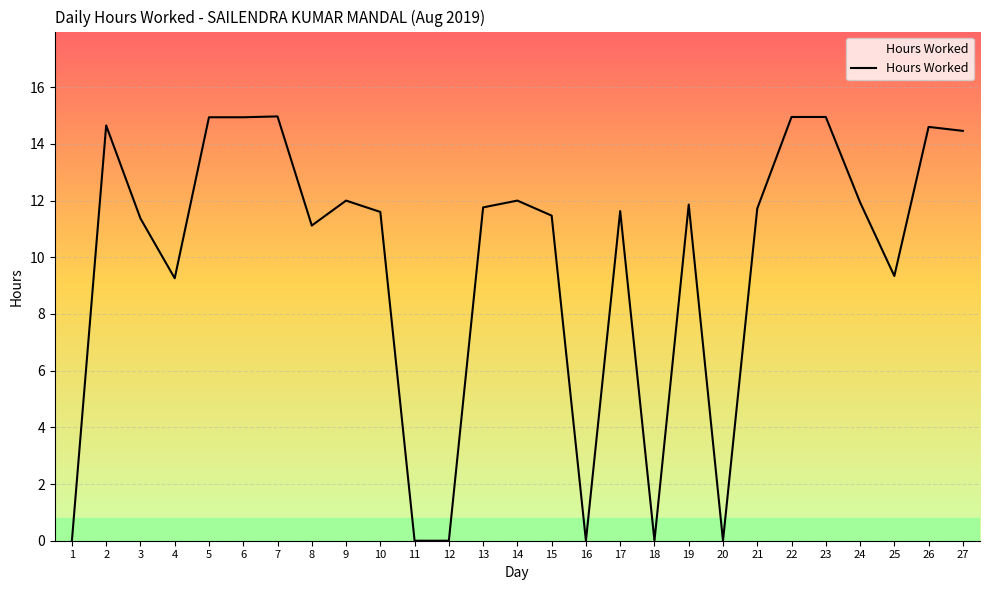

What is the difference between the maximum and minimum values?

15.0